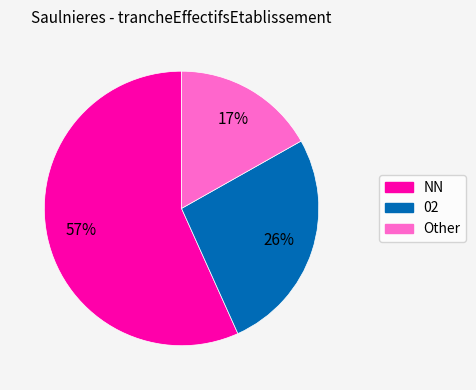

To the nearest percent, what is the difference between the largest and smallest slice percentages?

40%